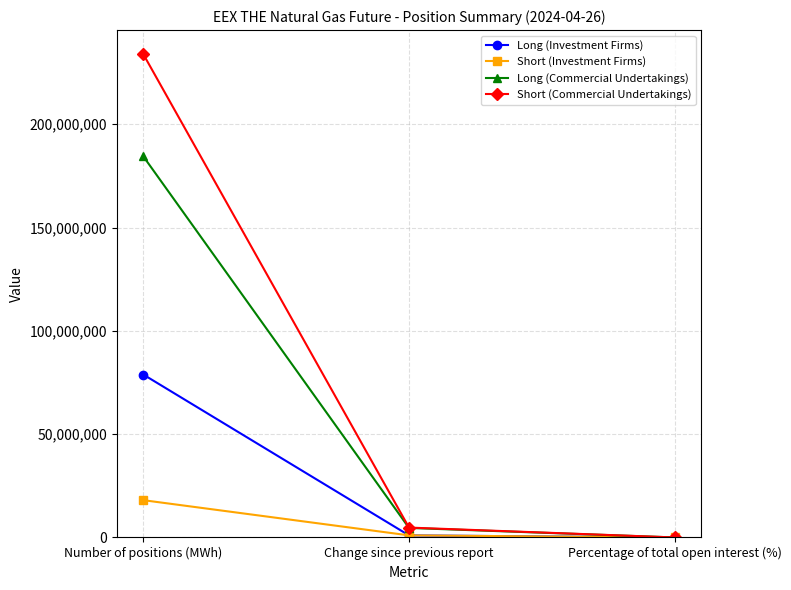

What is the value of the Long (Investment Firms) point at the 3rd from the left?

29.3